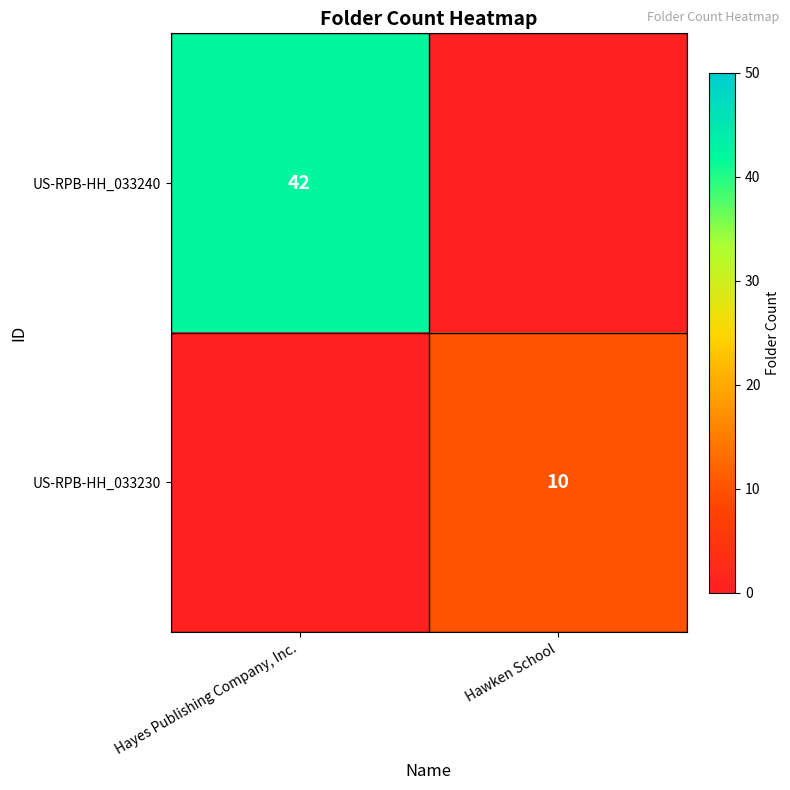

Which label corresponds to the largest value in the chart?

Hayes Publishing Company, Inc.